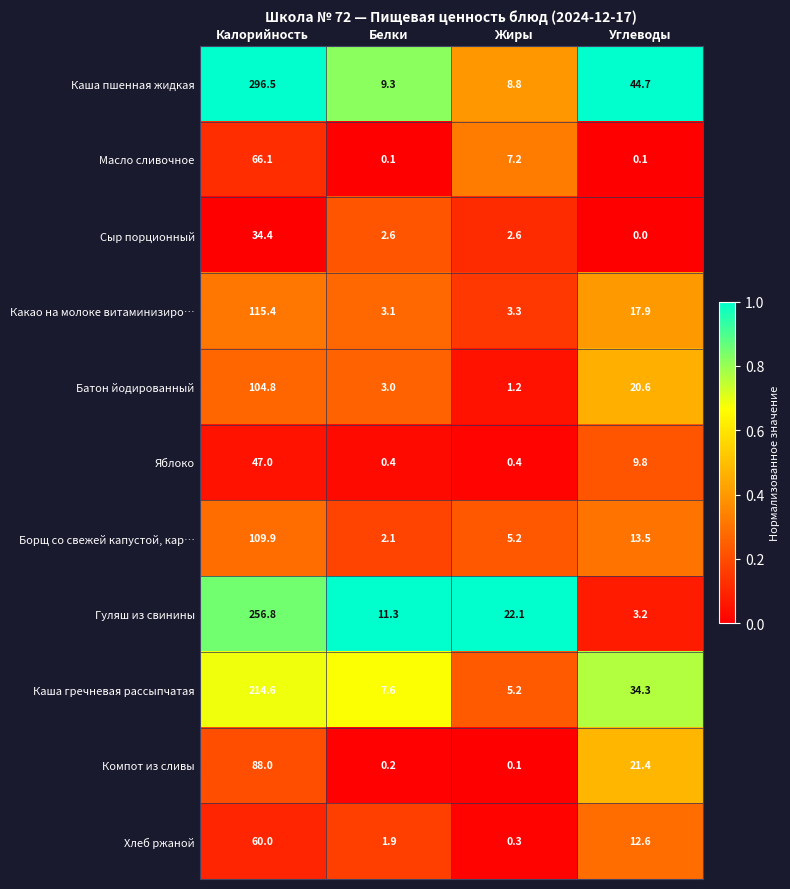

What is the difference between the highest and lowest values at Белки?

11.2